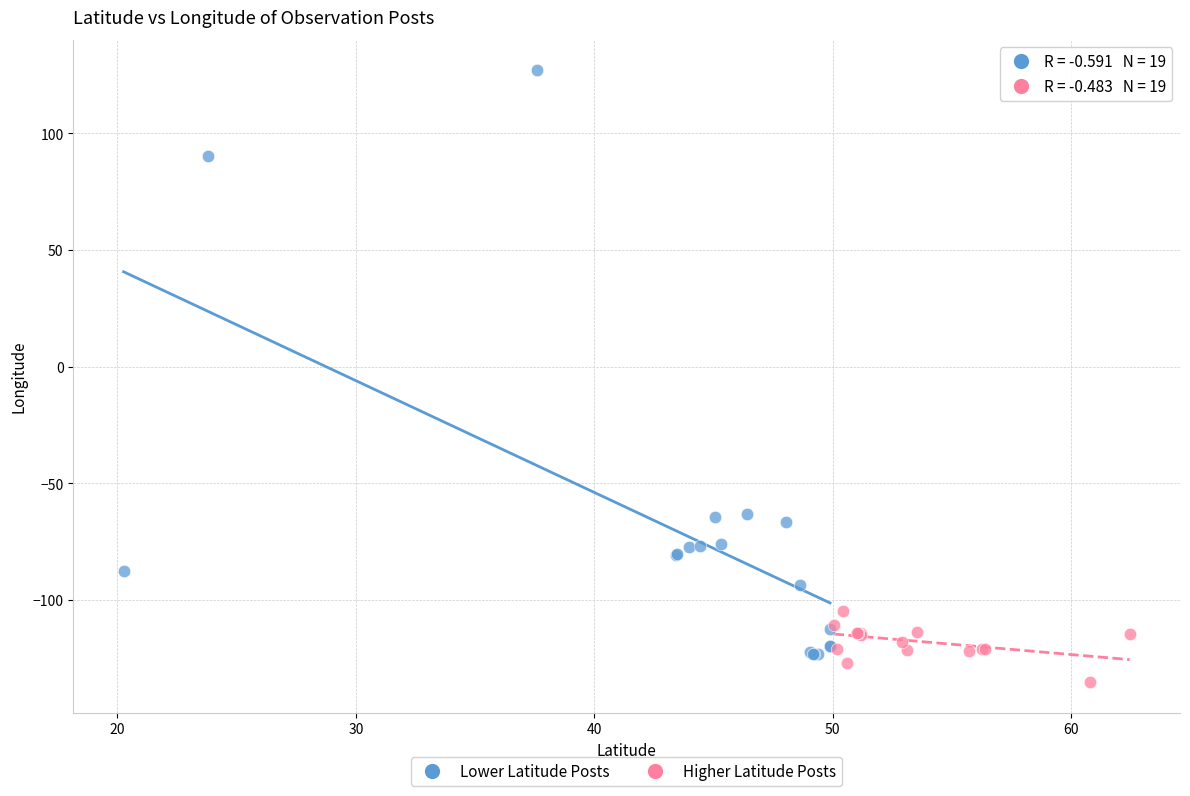

Which series has the widest spread of Y values?

Lower Latitude Posts